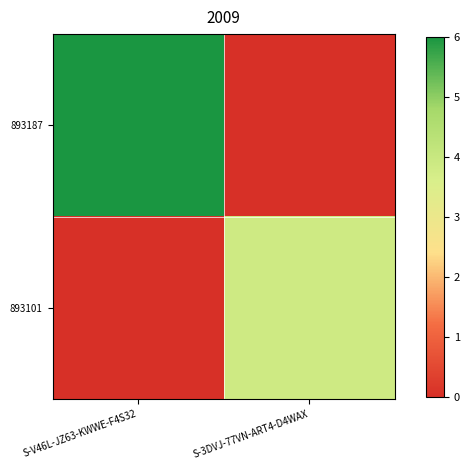

Which category has the highest value across all series?

S-V46L-JZ63-KWWE-F4S32